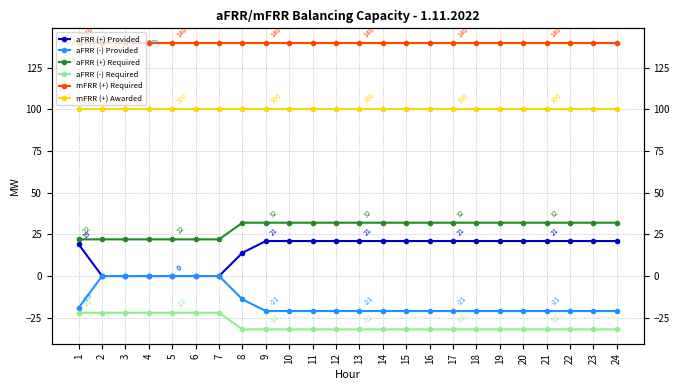

True or false: aFRR (+) Required and aFRR (-) Provided intersect in this chart.

False